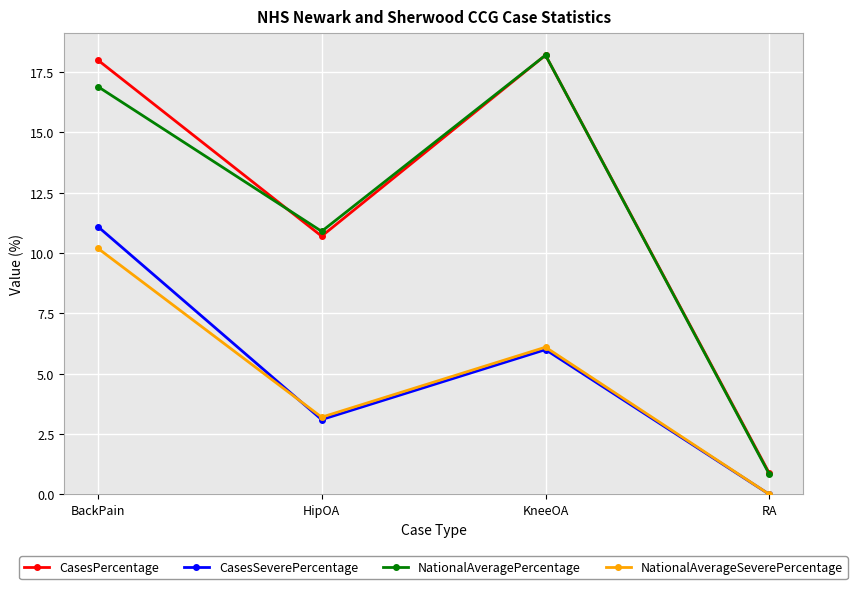

True or false: CasesSeverePercentage has a value of 0.0 at RA.

True